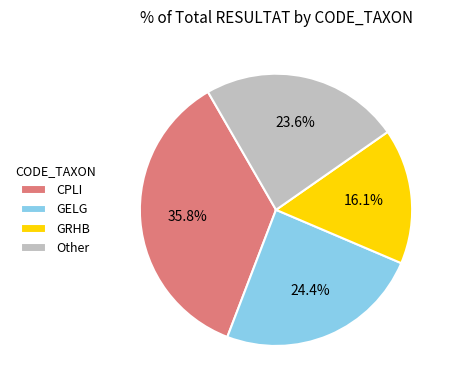

To the nearest percent, what is the combined percentage of CPLI and Other?

59%